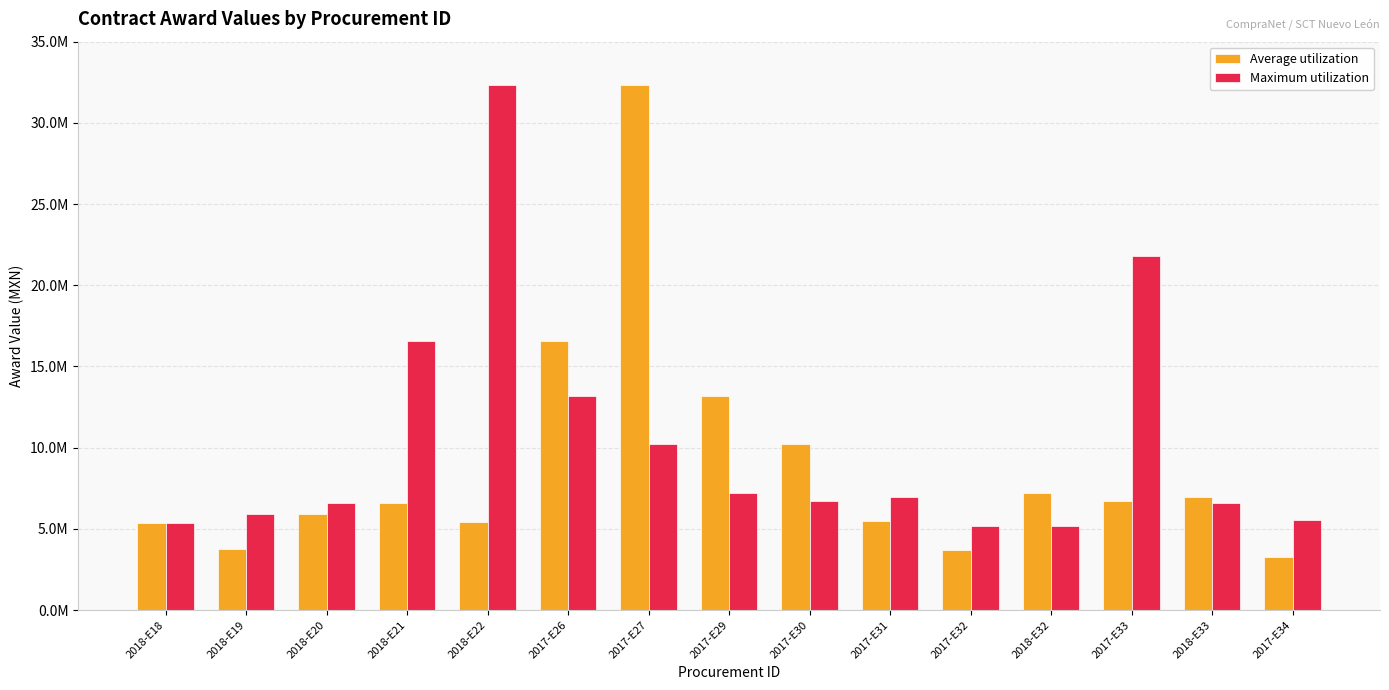

Are the bars horizontal?

No